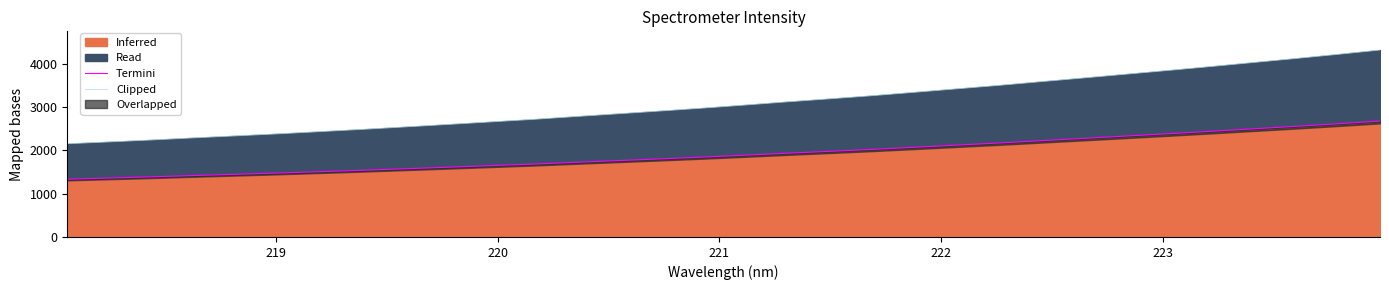

Count the number of categories in the chart.

32